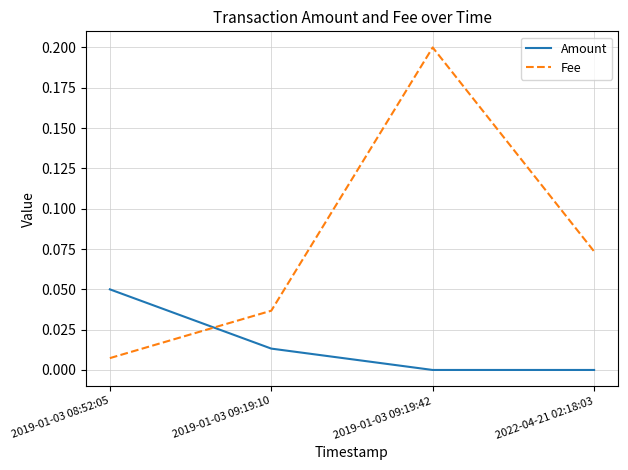

At which category does Fee reach its first local peak?

2019-01-03 09:19:42